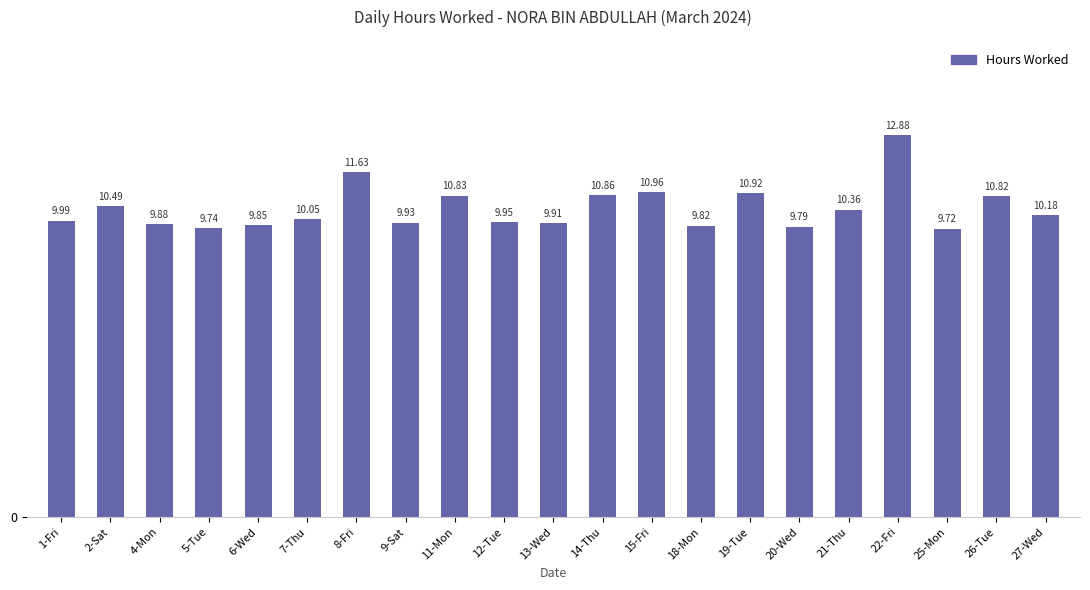

Which has a higher value, 19-Tue or 6-Wed?

19-Tue